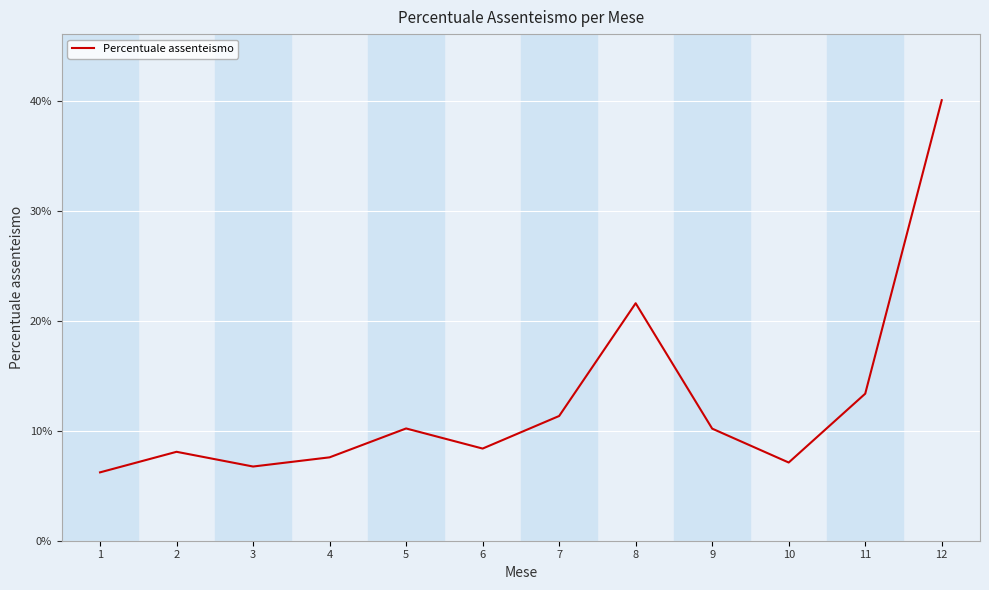

Does the chart have visible grid lines?

Yes